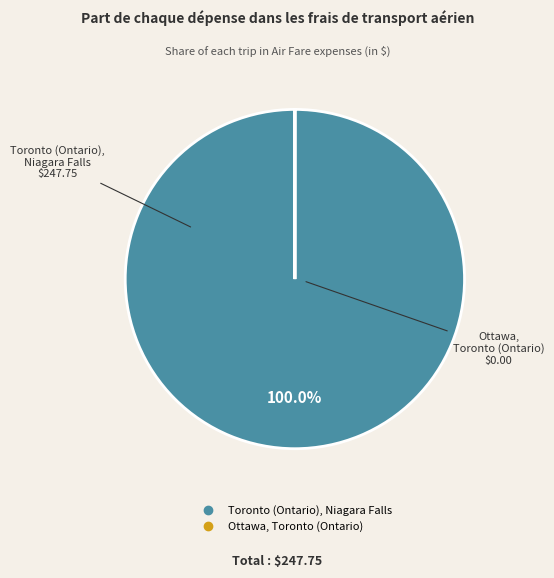

Does Toronto (Ontario), Niagara Falls represent more than half of the total?

Yes